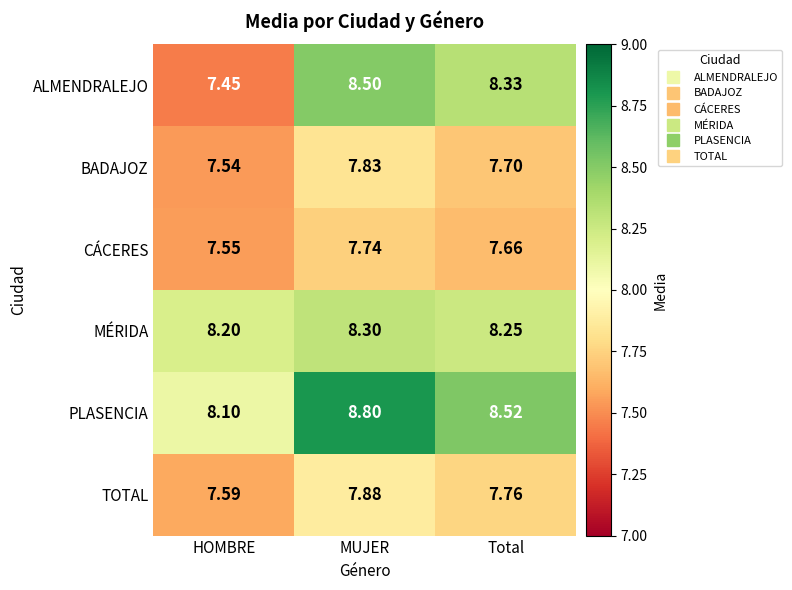

Where is MÉRIDA nearest to the value 8?

HOMBRE